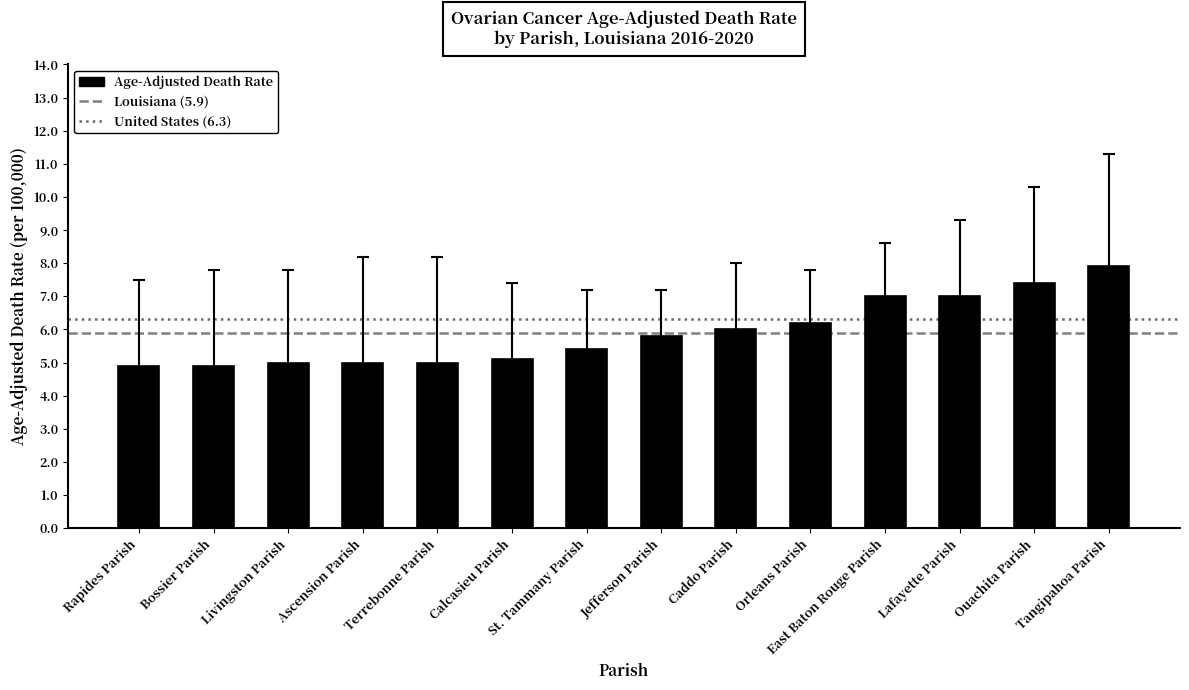

What is the difference between the maximum and second lowest values?

3.0